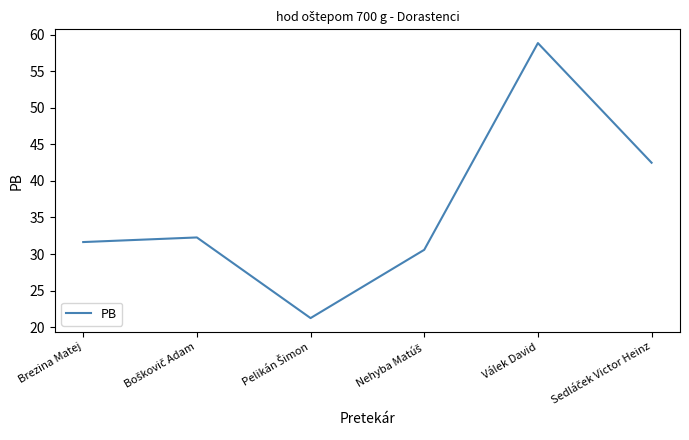

At which category does the chart reach its peak across all series?

Válek David